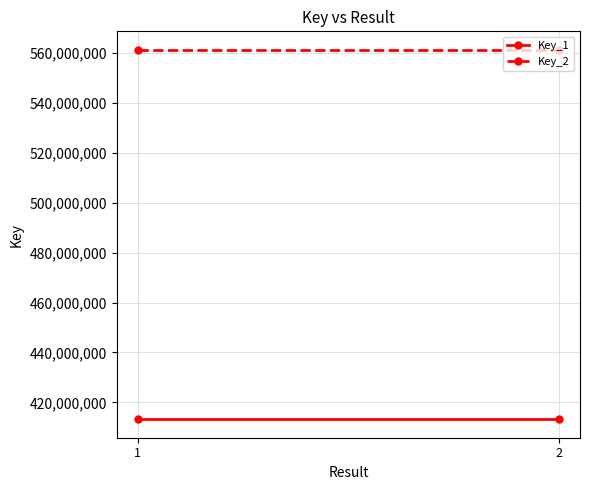

How many categories are shown in the chart?

2